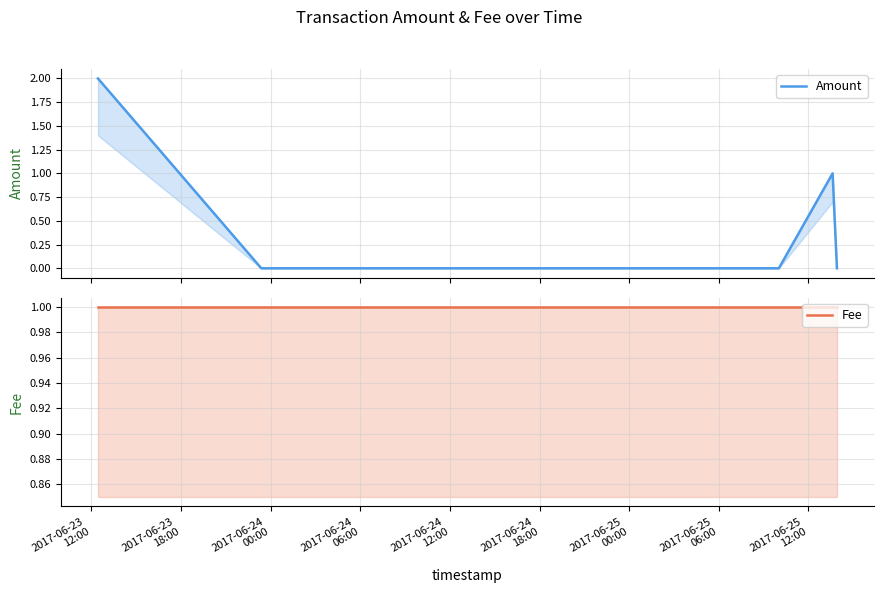

At which label is Fee closest to 1?

2017-06-23
12:00